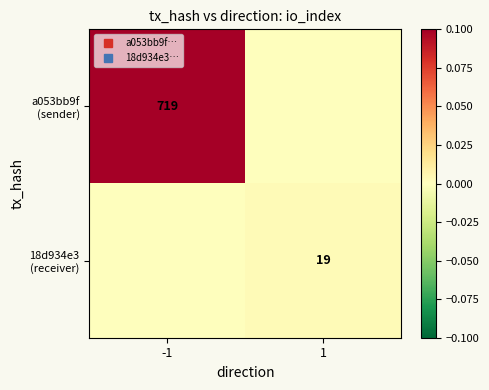

Count the number of categories in the chart.

2